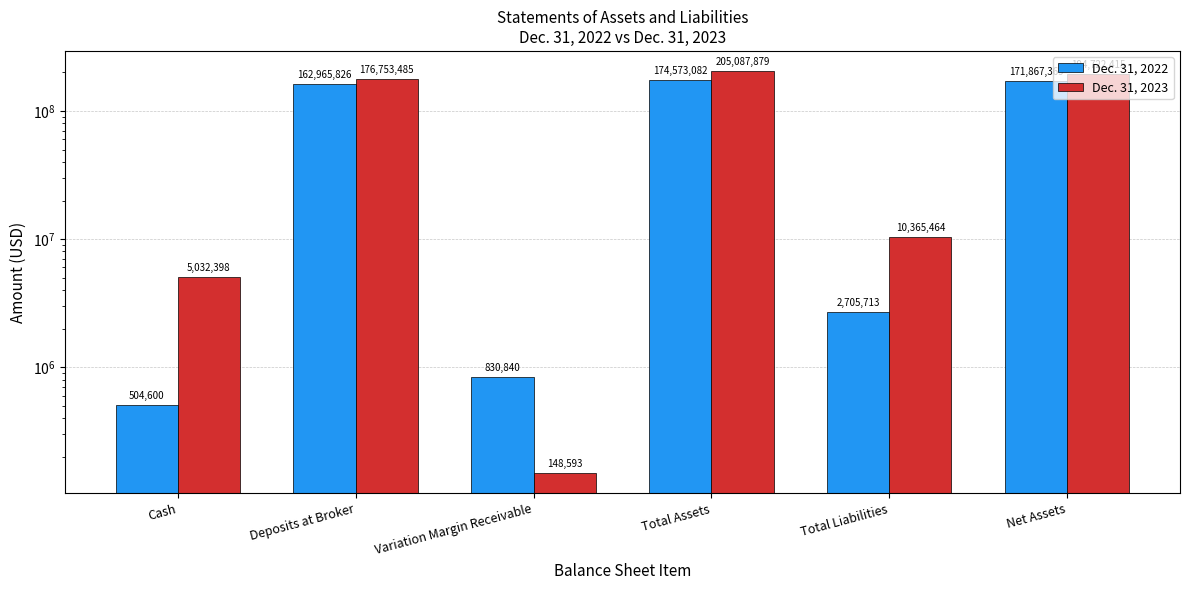

What is the difference between the maximum and minimum values in the Dec. 31, 2023 series?

204939286